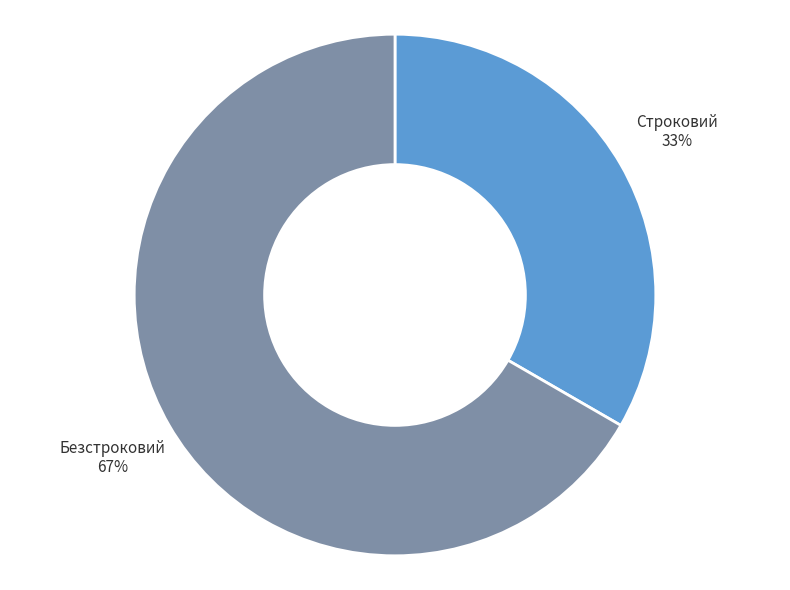

Approximately how many times larger is the value at Безстроковий compared to Строковий?

2.0